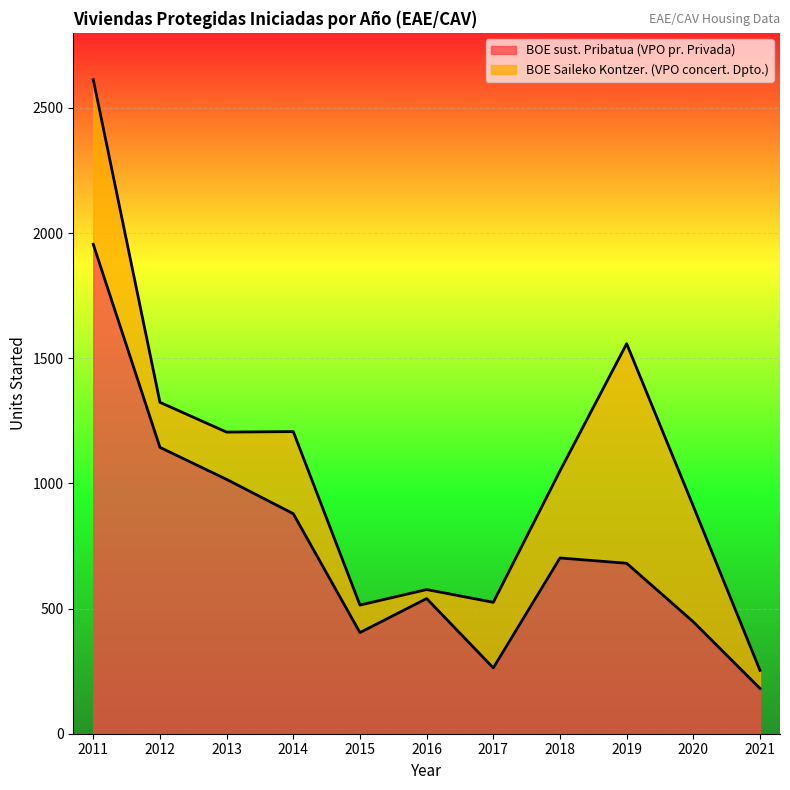

The value at 2020 is 447. True or false?

True